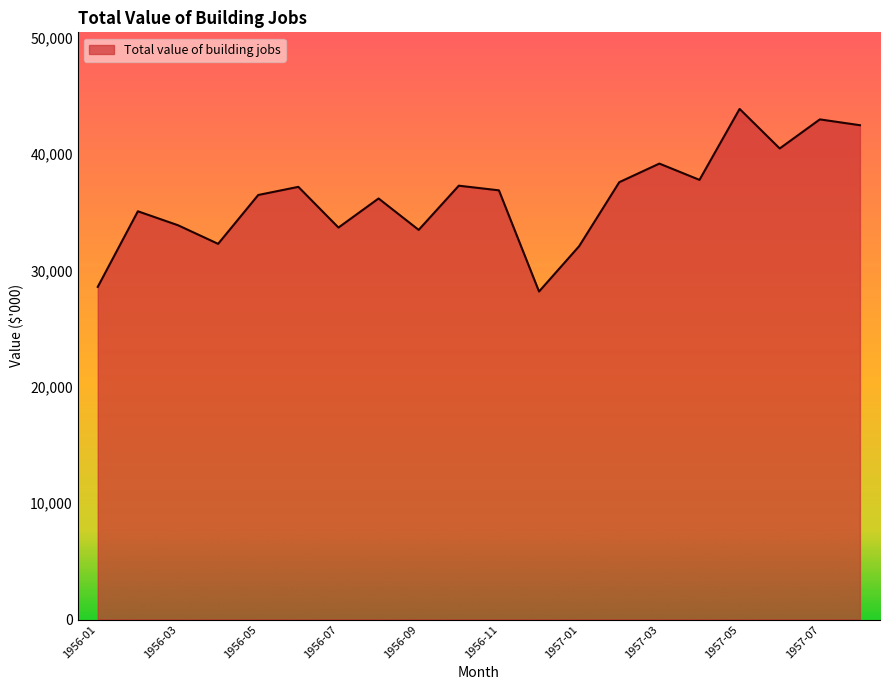

What is the minimum value shown in the chart?

28200